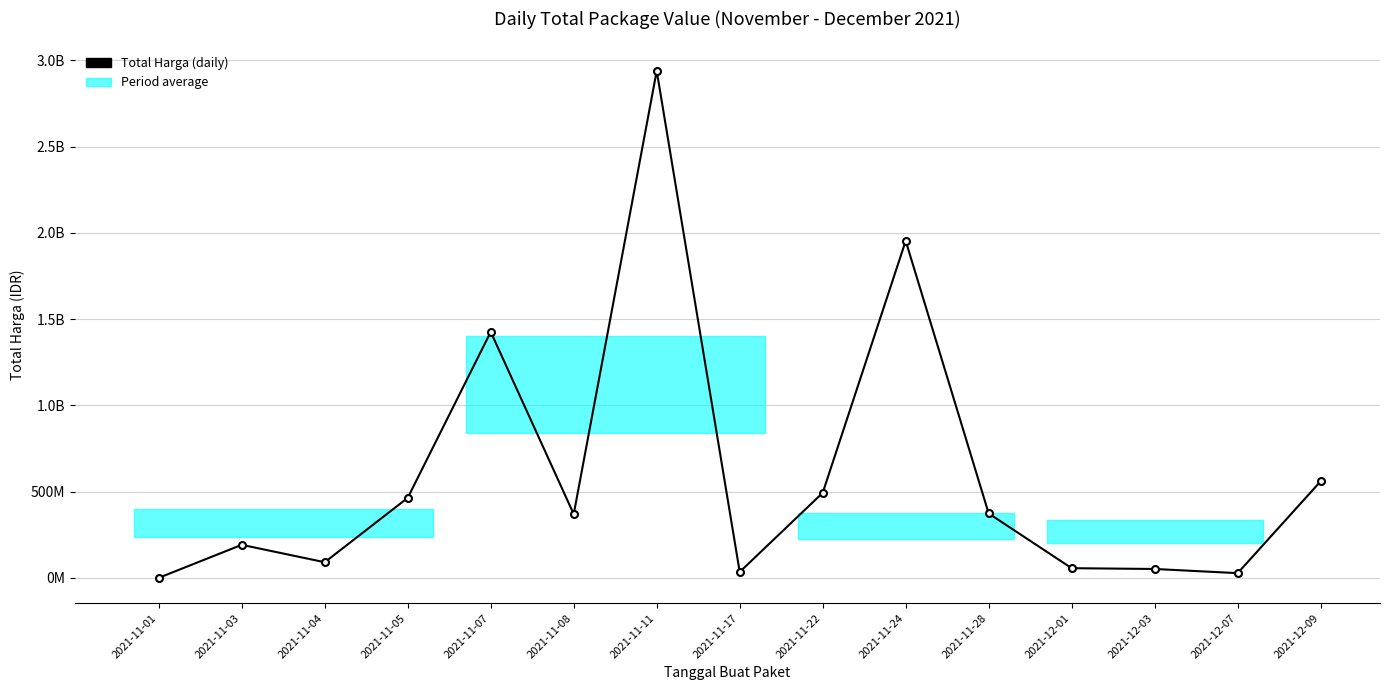

Where does the data first go above 369543900?

2021-11-05